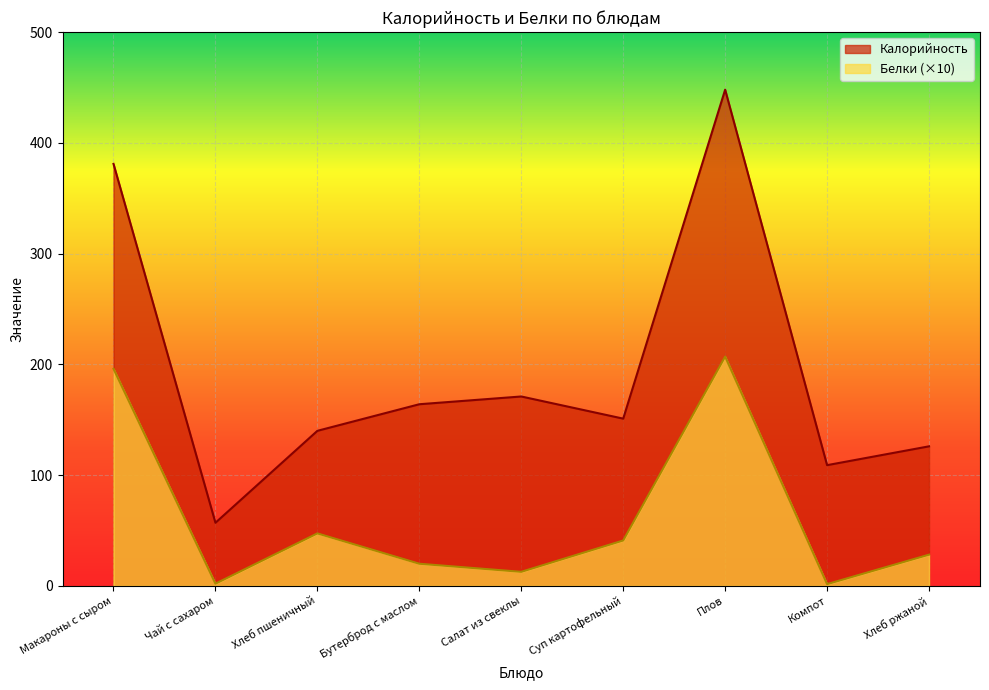

Which category has the lowest value across all series?

Компот